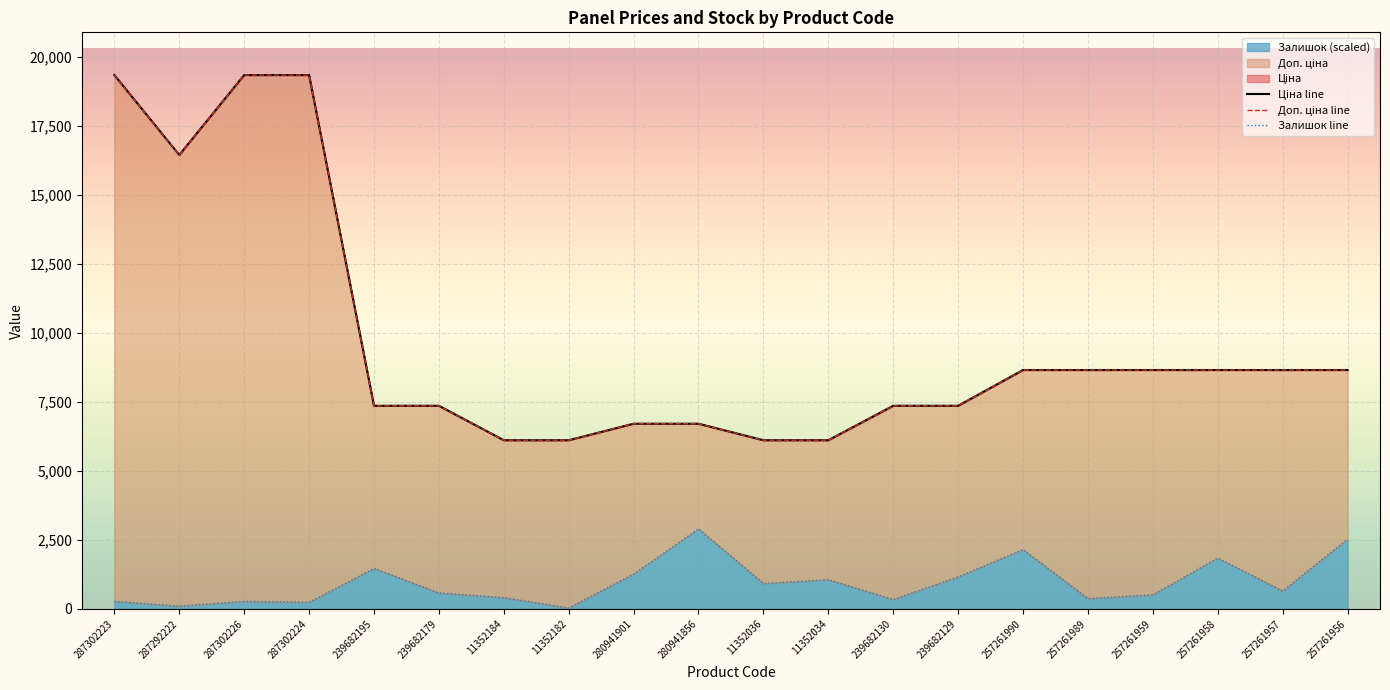

At which category does the chart reach its peak across all series?

287302223